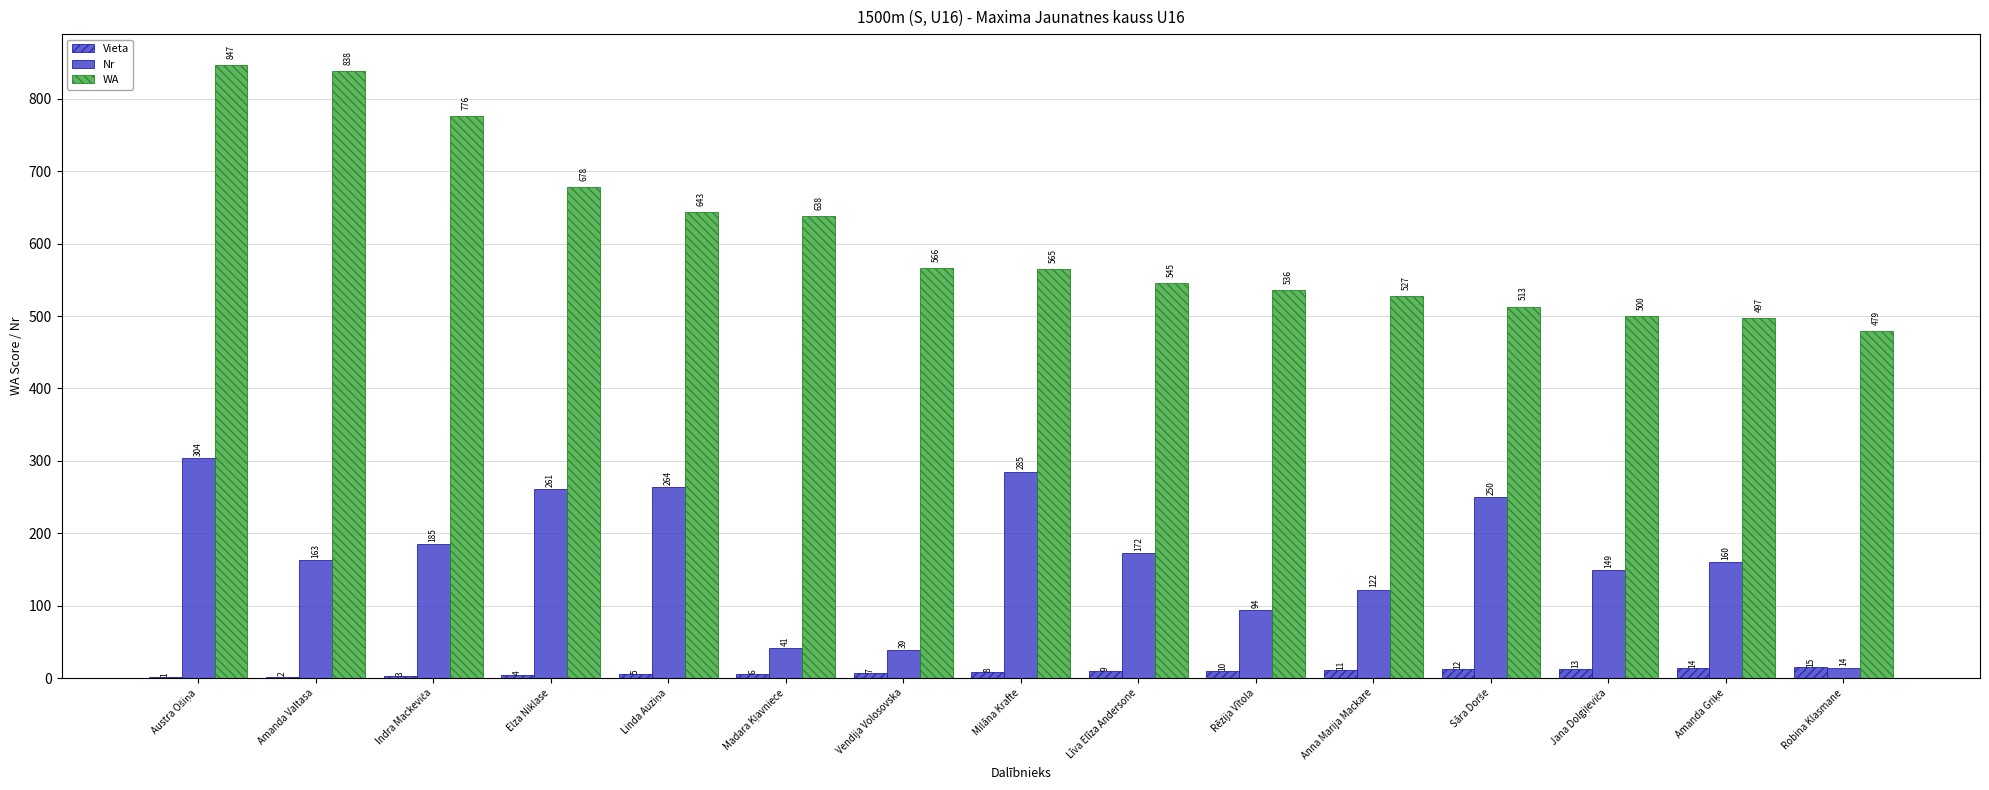

Does the chart contain stacked bars?

No